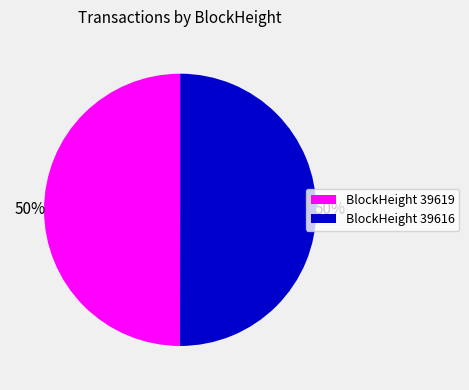

The BlockHeight 39619 slice represents 40% of the pie. True or false?

False